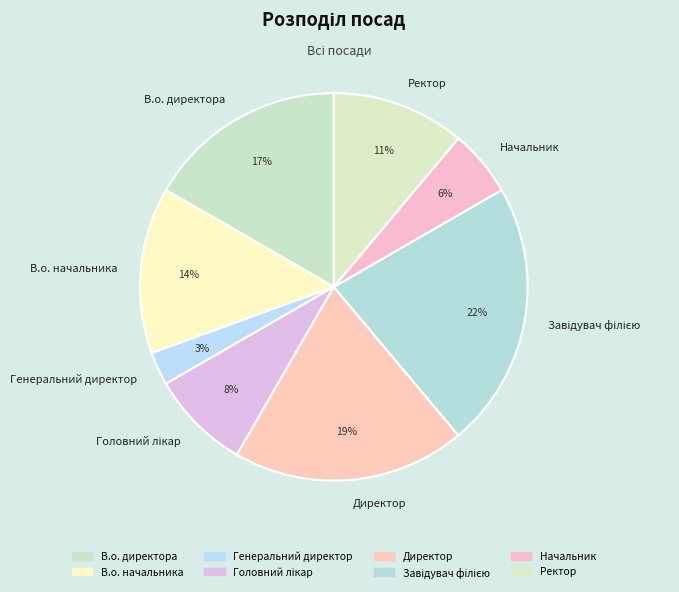

Is it true that Генеральний директор is 12% of the pie?

False